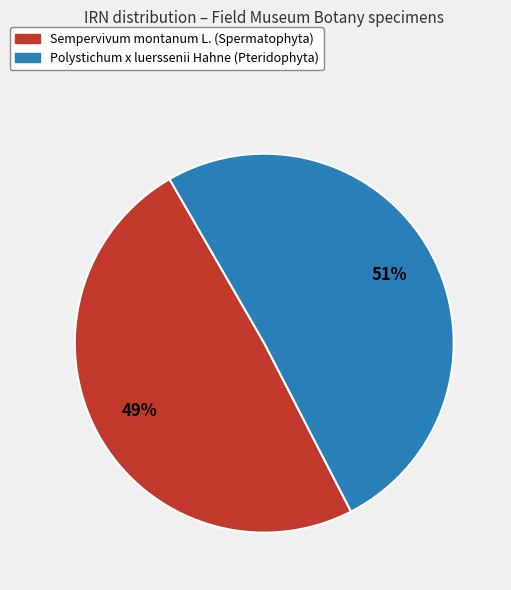

Rank the categories by value from lowest to highest.

Sempervivum montanum L. (Spermatophyta), Polystichum x luerssenii Hahne (Pteridophyta)